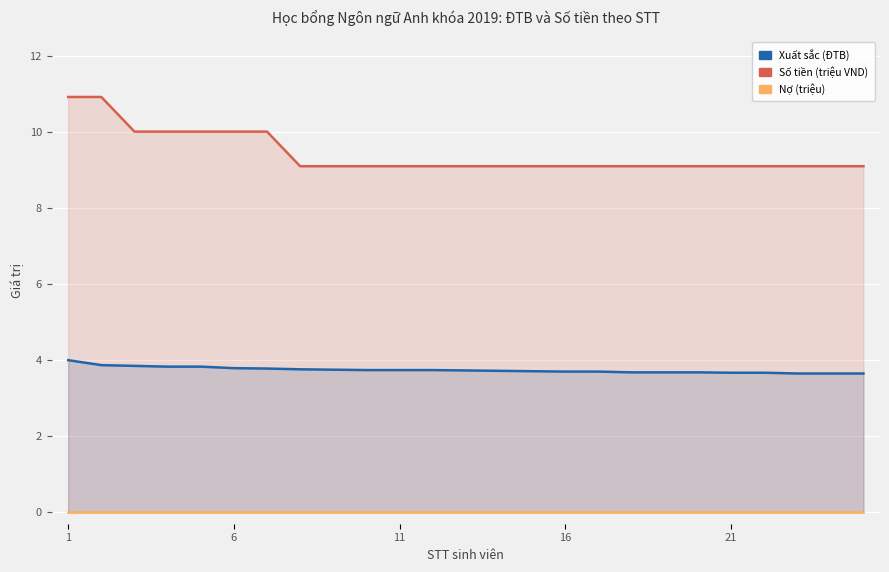

At how many categories does at least one series exceed 4?

25